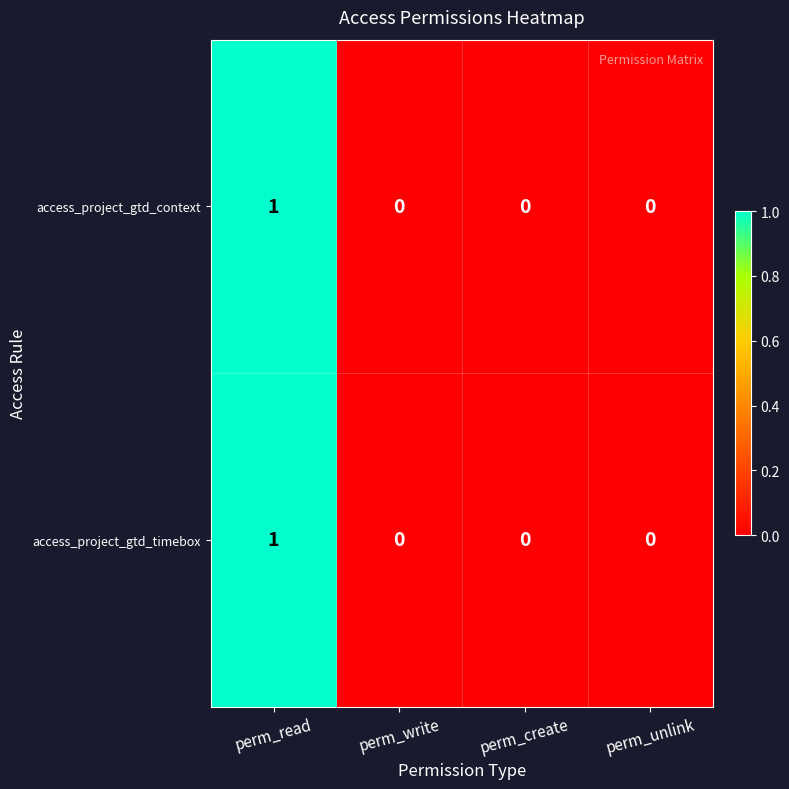

How many distinct data groups are displayed?

2